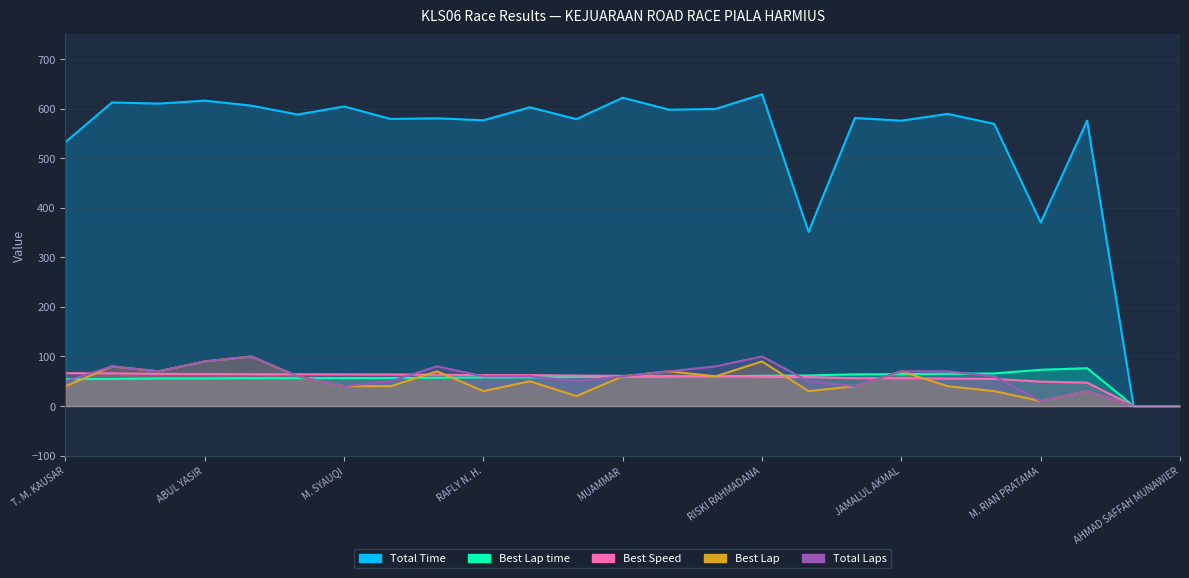

What are all the series names shown in the legend?

Total Laps, Total Time, Best Lap time, Best Speed, Best Lap